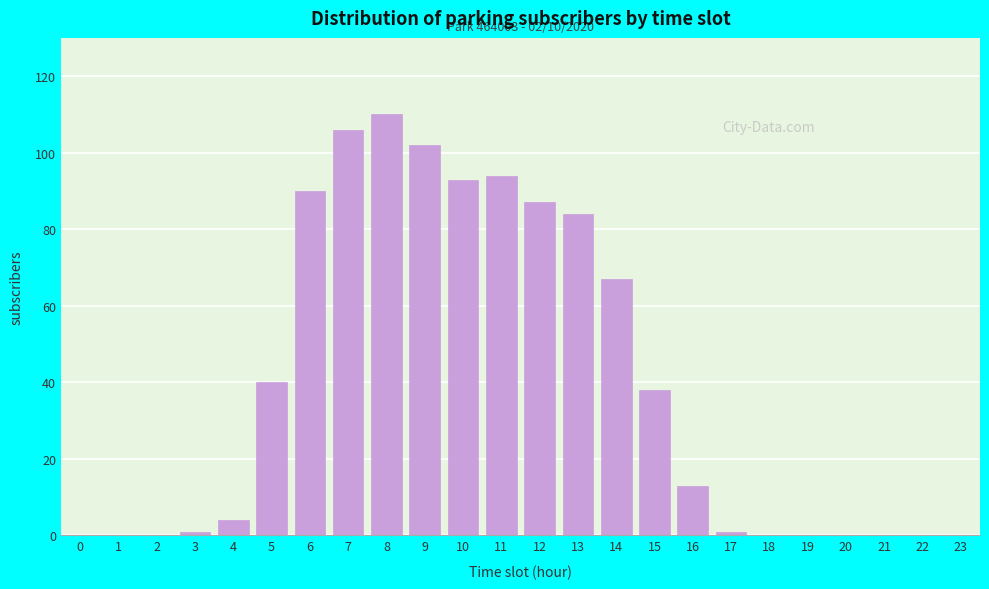

Reading left to right, extract all data points from this chart.

0=0	1=0	2=0	3=1	4=4	5=40	6=90	7=106	8=110	9=102	10=93	11=94	12=87	13=84	14=67	15=38	16=13	17=1	18=0	19=0	20=0	21=0	22=0	23=0